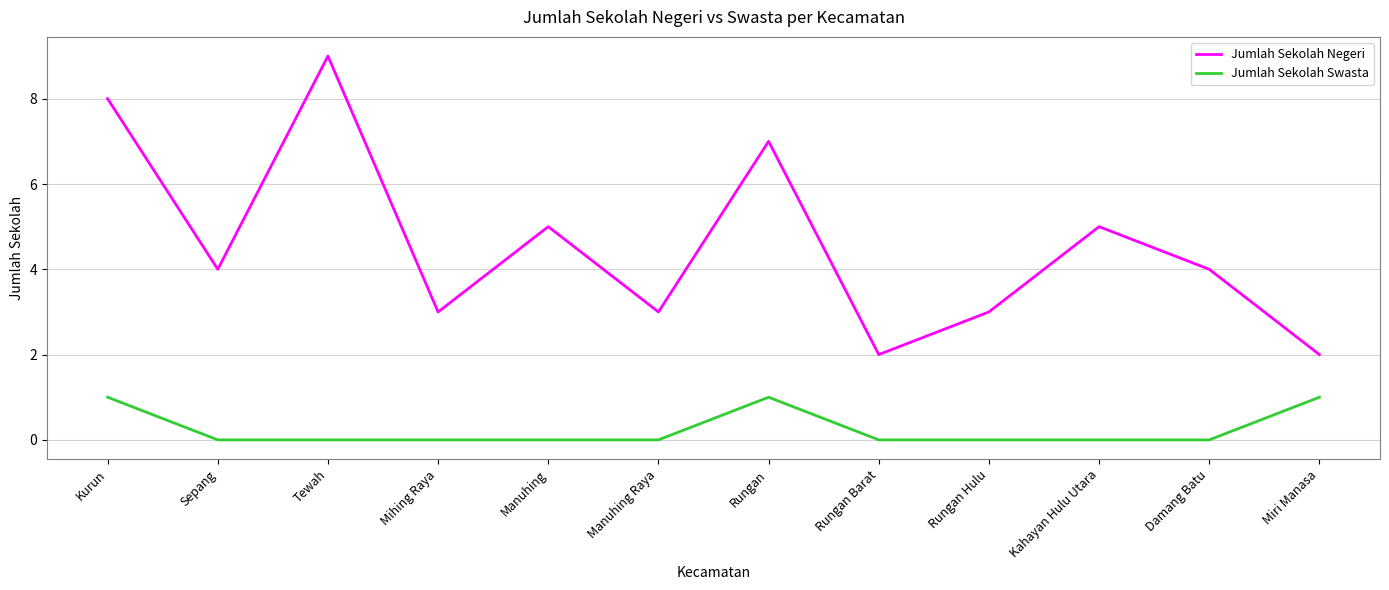

Is the value of Jumlah Sekolah Negeri at Kurun greater than the value of Jumlah Sekolah Swasta at Sepang?

Yes